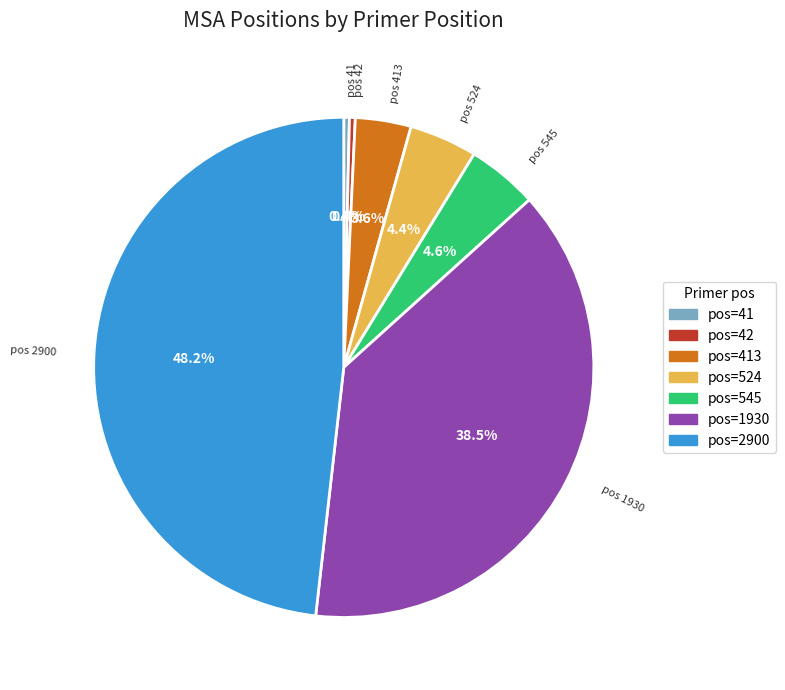

Does any single category account for the majority?

No